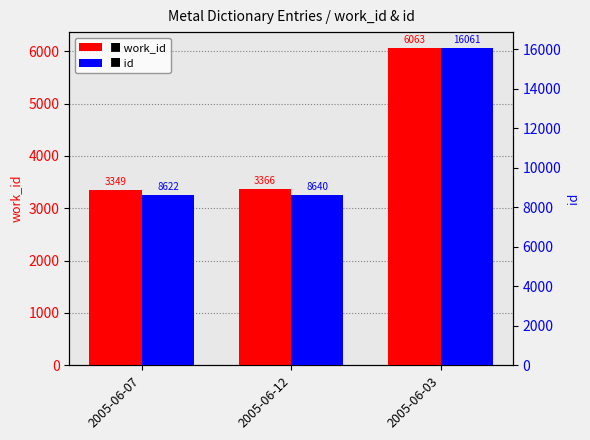

Rank the categories by work_id value from highest to lowest.

2005-06-03, 2005-06-12, 2005-06-07